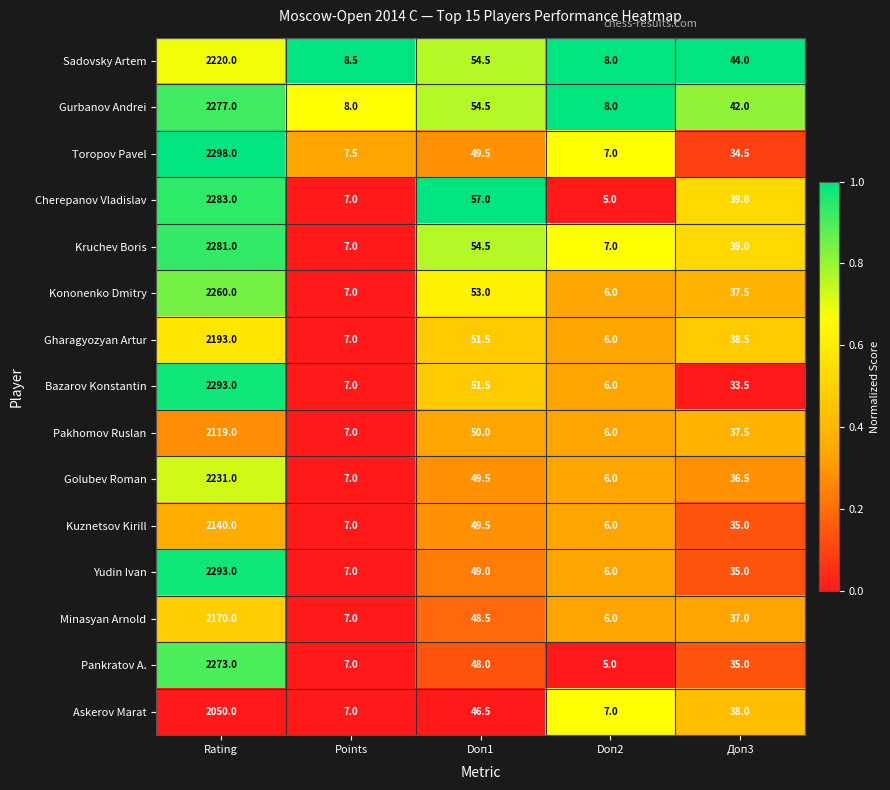

True or false: Kuznetsov Kirill has a value of 10.9 at Doп1.

False